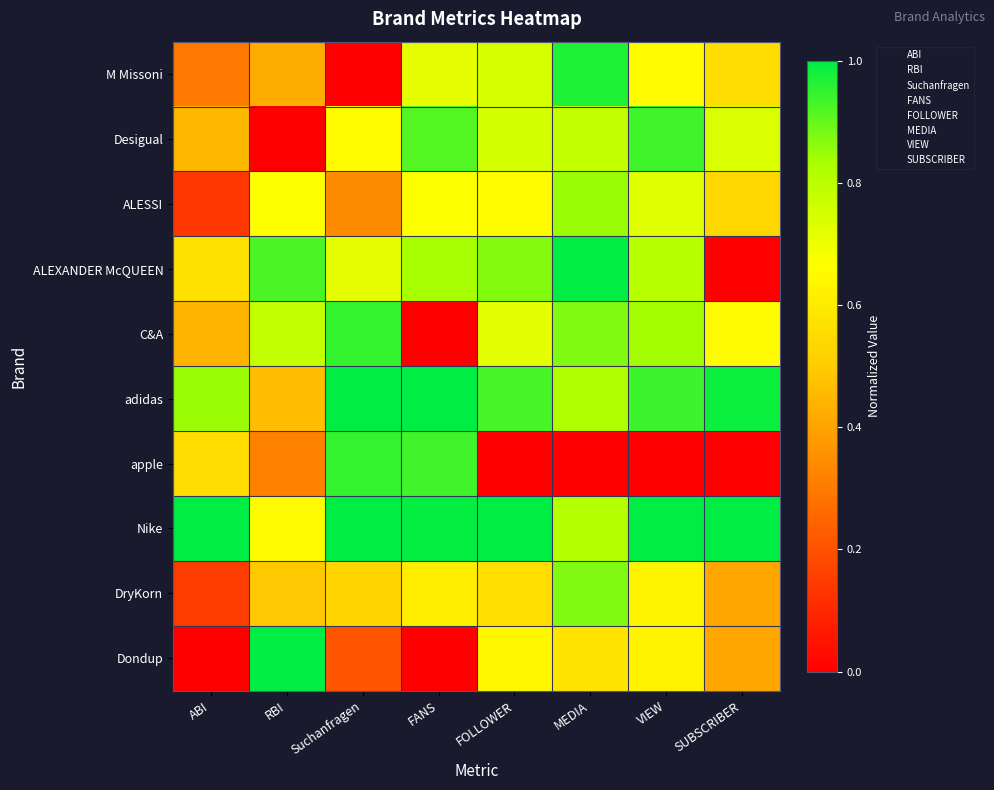

Reading left to right, extract all data points from this chart.

M Missoni: ABI=0.3	RBI=0.4	Suchanfragen=0.0	FANS=0.7	FOLLOWER=0.7	MEDIA=1.0	VIEW=0.7	SUBSCRIBER=0.6
Desigual: ABI=0.5	RBI=0.0	Suchanfragen=0.7	FANS=0.9	FOLLOWER=0.7	MEDIA=0.8	VIEW=0.9	SUBSCRIBER=0.7
ALESSI: ABI=0.1	RBI=0.7	Suchanfragen=0.3	FANS=0.7	FOLLOWER=0.7	MEDIA=0.8	VIEW=0.7	SUBSCRIBER=0.5
ALEXANDER McQUEEN: ABI=0.6	RBI=0.9	Suchanfragen=0.7	FANS=0.8	FOLLOWER=0.9	MEDIA=1.0	VIEW=0.8	SUBSCRIBER=0.0
C&A: ABI=0.4	RBI=0.8	Suchanfragen=0.9	FANS=0.0	FOLLOWER=0.7	MEDIA=0.9	VIEW=0.8	SUBSCRIBER=0.7
adidas: ABI=0.8	RBI=0.5	Suchanfragen=1.0	FANS=1.0	FOLLOWER=0.9	MEDIA=0.8	VIEW=0.9	SUBSCRIBER=1.0
apple: ABI=0.6	RBI=0.3	Suchanfragen=0.9	FANS=0.9	FOLLOWER=0.0	MEDIA=0.0	VIEW=0.0	SUBSCRIBER=0.0
Nike: ABI=1.0	RBI=0.7	Suchanfragen=1.0	FANS=1.0	FOLLOWER=1.0	MEDIA=0.8	VIEW=1.0	SUBSCRIBER=1.0
DryKorn: ABI=0.2	RBI=0.5	Suchanfragen=0.5	FANS=0.6	FOLLOWER=0.6	MEDIA=0.9	VIEW=0.6	SUBSCRIBER=0.4
Dondup: ABI=0.0	RBI=1.0	Suchanfragen=0.2	FANS=0.0	FOLLOWER=0.6	MEDIA=0.6	VIEW=0.6	SUBSCRIBER=0.4